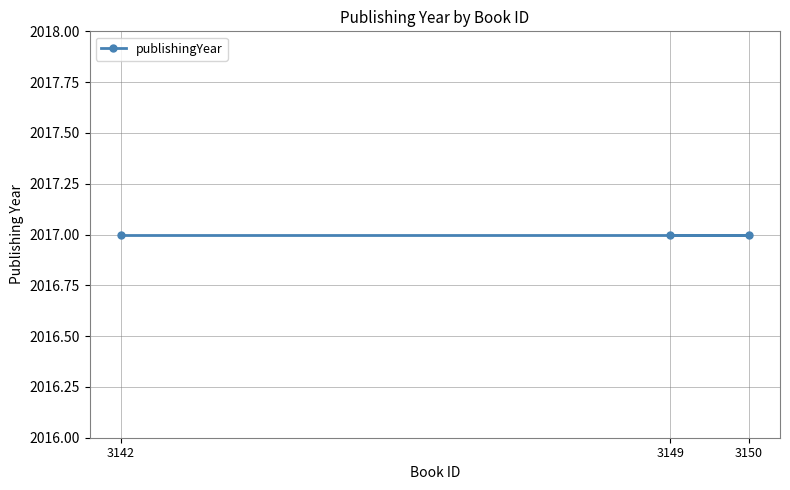

At which category does the chart reach its peak across all series?

3150